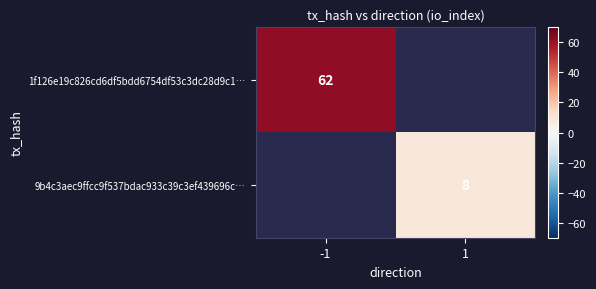

The value of 1f126e19c826cd6df5bdd6754df53c3dc28d9c1… at -1 is 62. True or false?

True